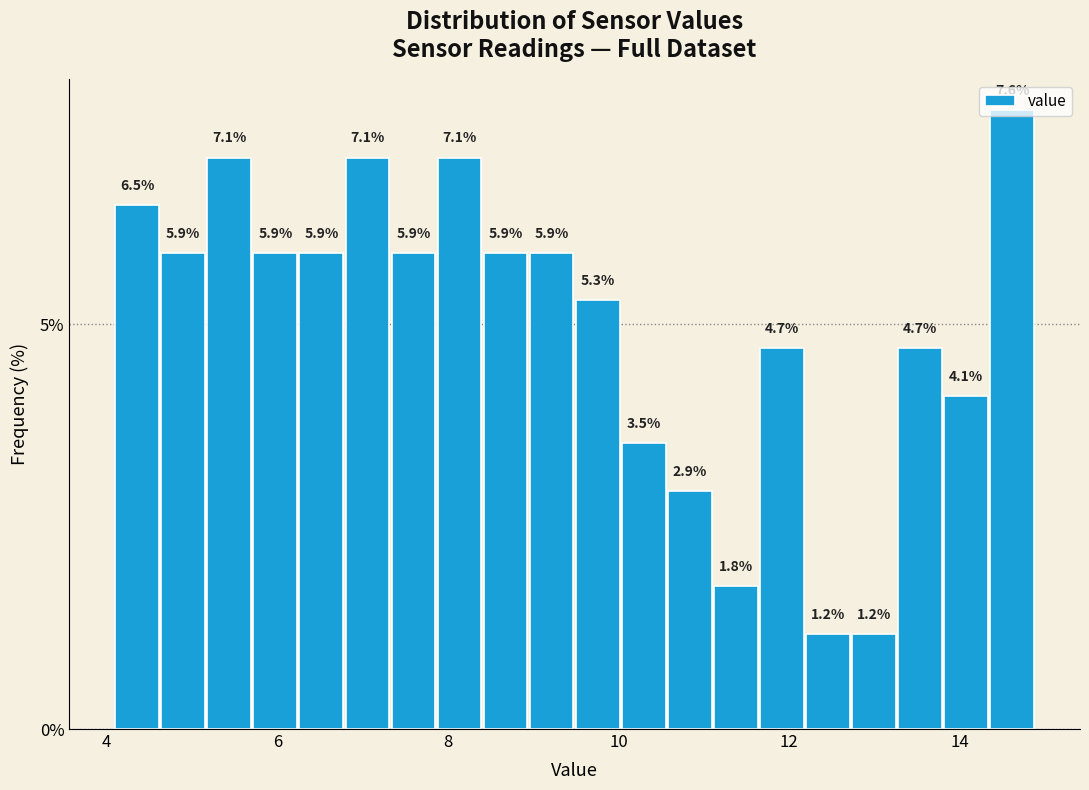

Around what value on the x-axis is the tallest bar? Give the approximate position of its centre, as read against the axis.

14.6